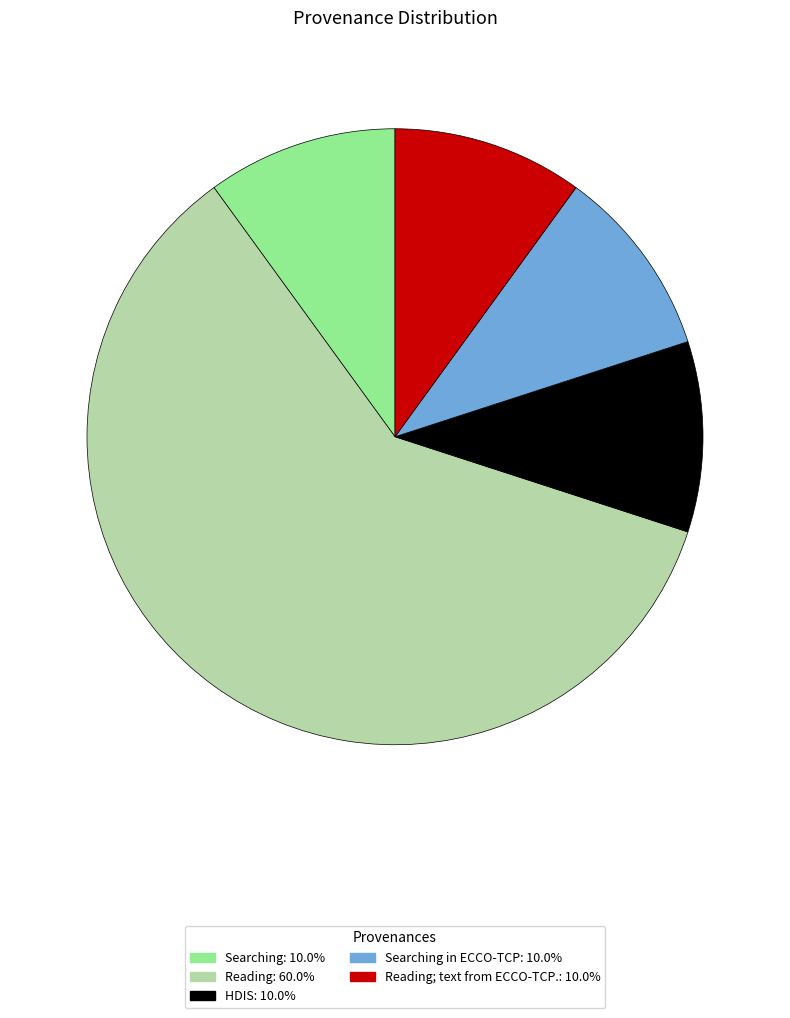

Does any single category account for the majority?

Yes